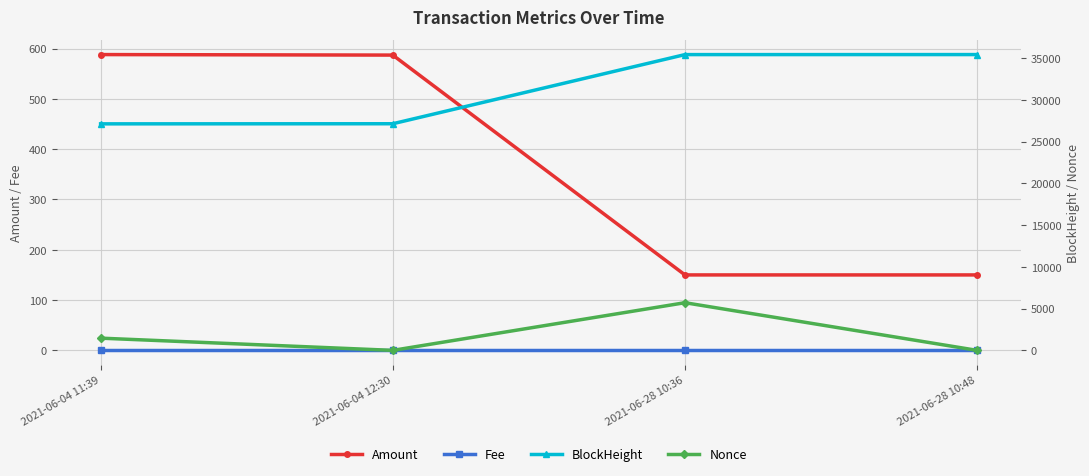

At which category is the sum across all series the highest?

2021-06-28 10:36